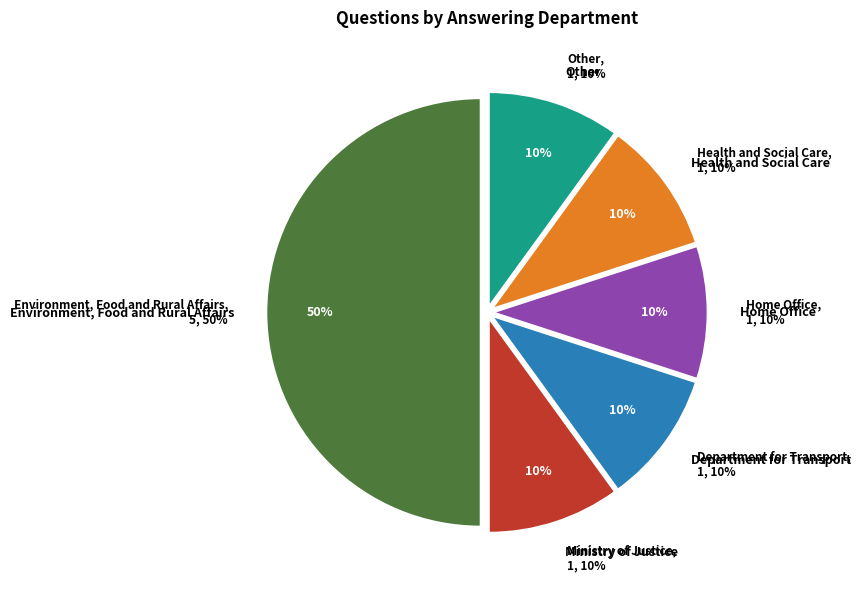

Is it true that Home Office is 10% of the pie?

True